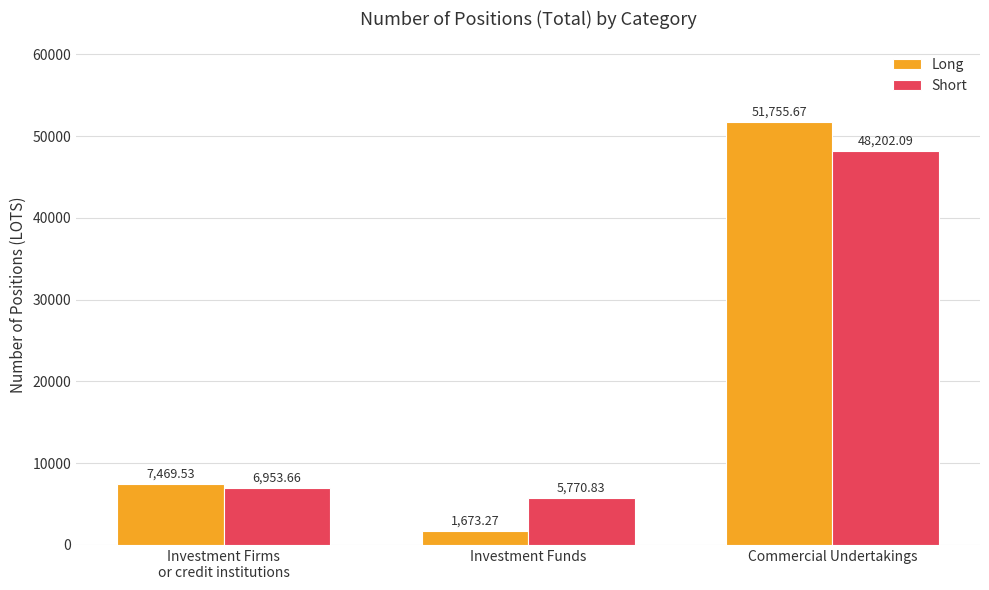

What is the label of the 1st bar from the left?

Investment Firms
or credit institutions